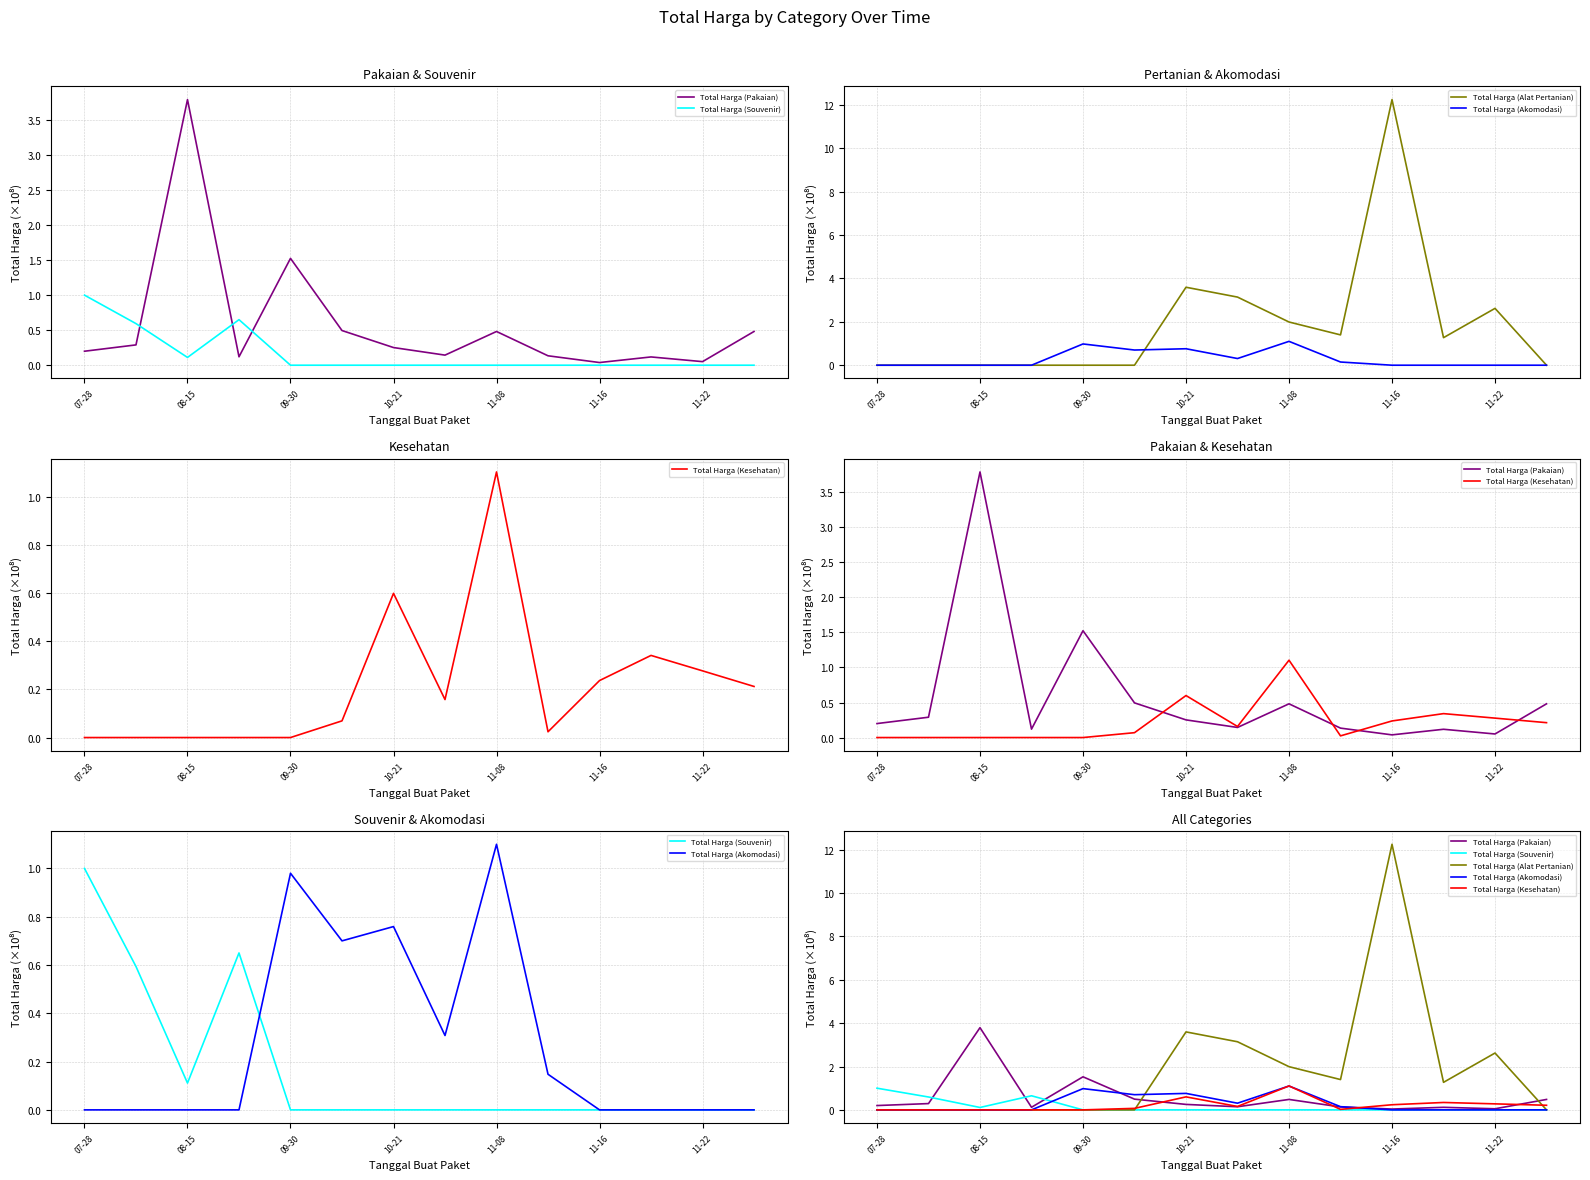

Which series has the largest total across all categories?

Total Harga (Alat Pertanian)